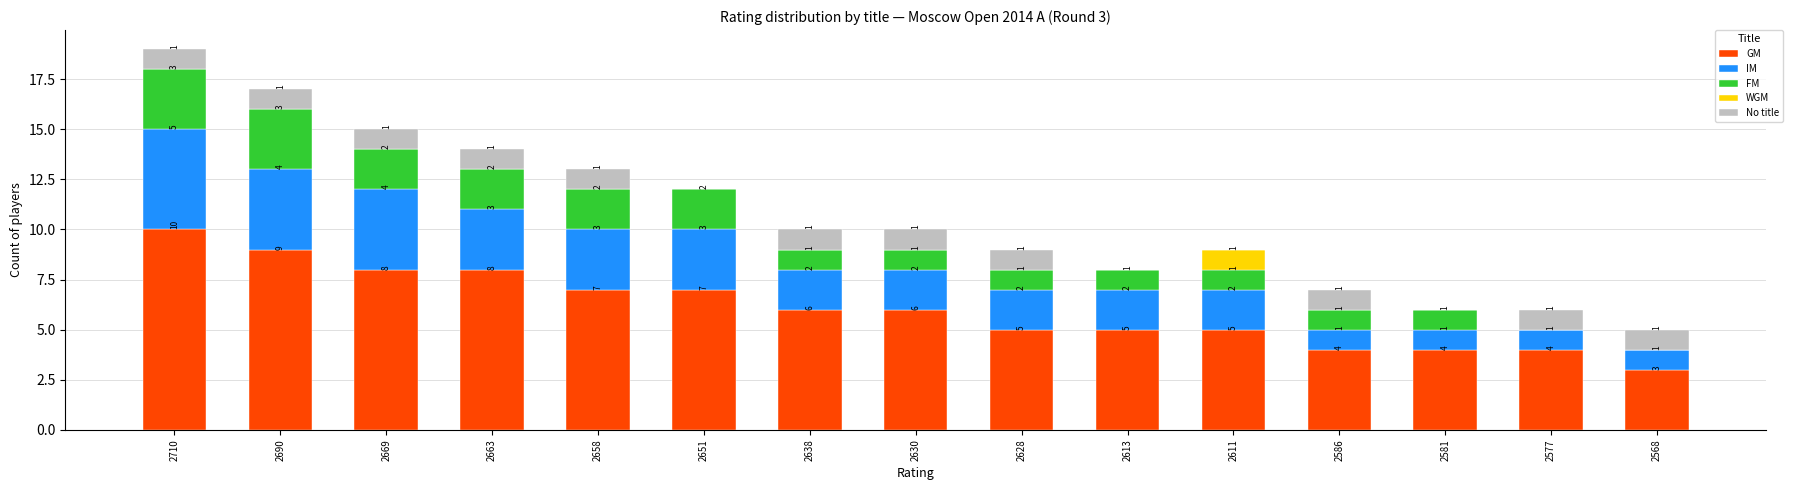

At which label does GM reach its peak?

2710